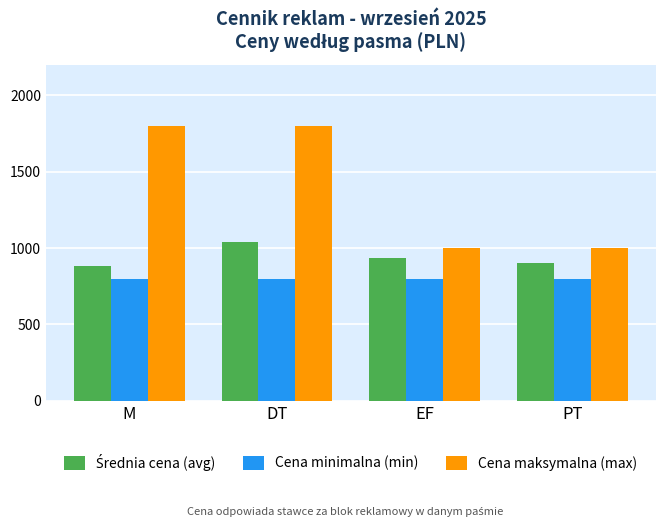

What is the label of the 4th bar from the right?

M